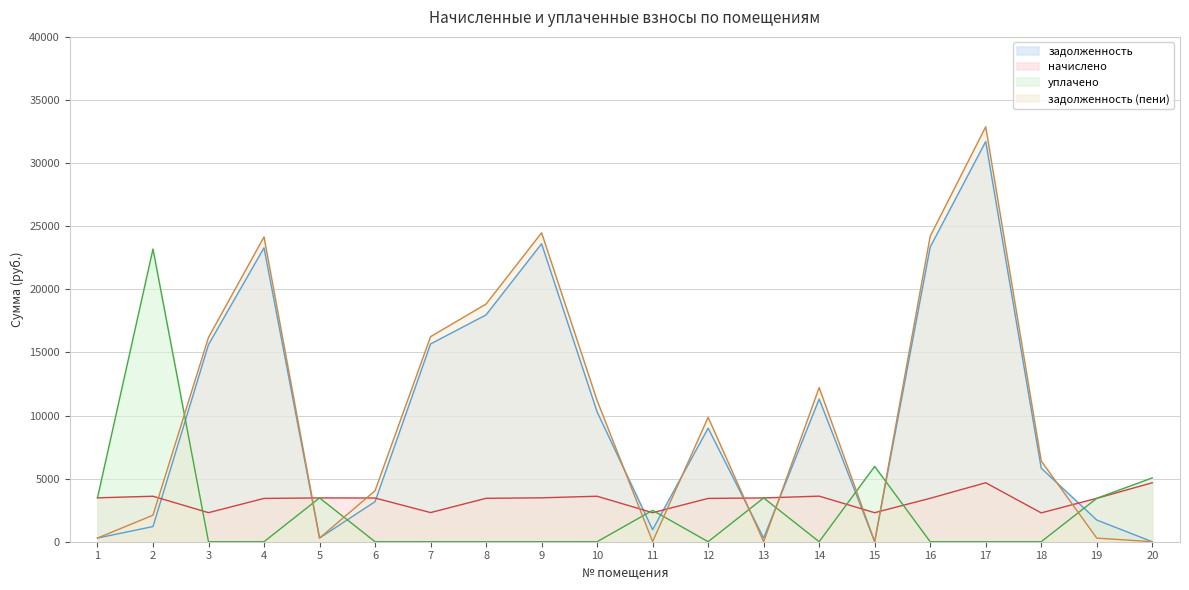

The уплачено series shows 3471.6 at 13. True or false?

True